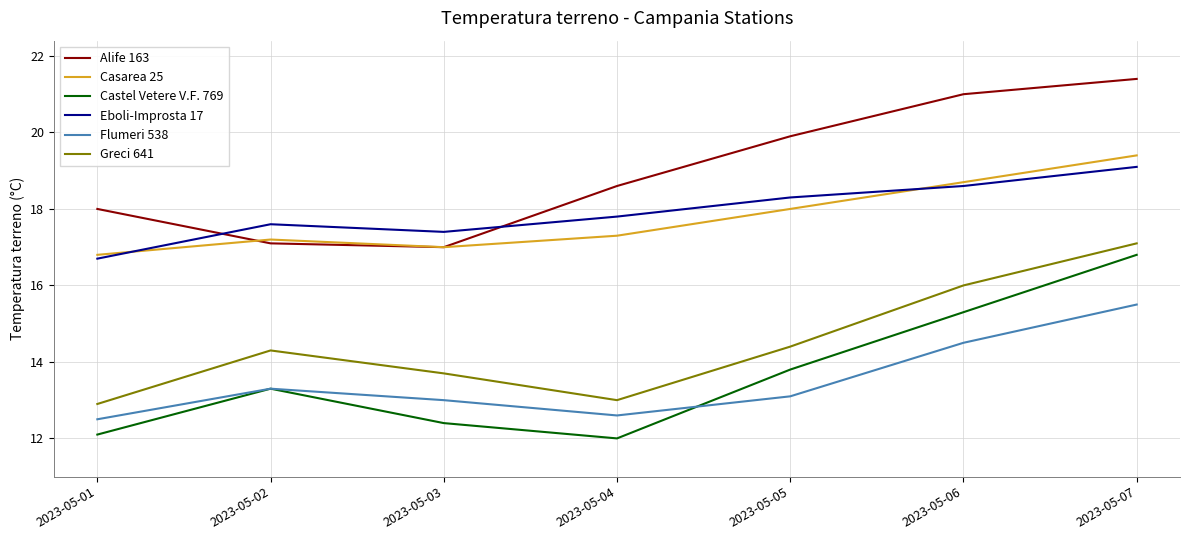

Reading left to right, transcribe all the data shown in this chart.

Alife 163: 2023-05-01=18.0	2023-05-02=17.1	2023-05-03=17.0	2023-05-04=18.6	2023-05-05=19.9	2023-05-06=21.0	2023-05-07=21.4
Casarea 25: 2023-05-01=16.8	2023-05-02=17.2	2023-05-03=17.0	2023-05-04=17.3	2023-05-05=18.0	2023-05-06=18.7	2023-05-07=19.4
Castel Vetere V.F. 769: 2023-05-01=12.1	2023-05-02=13.3	2023-05-03=12.4	2023-05-04=12.0	2023-05-05=13.8	2023-05-06=15.3	2023-05-07=16.8
Eboli-Improsta 17: 2023-05-01=16.7	2023-05-02=17.6	2023-05-03=17.4	2023-05-04=17.8	2023-05-05=18.3	2023-05-06=18.6	2023-05-07=19.1
Flumeri 538: 2023-05-01=12.5	2023-05-02=13.3	2023-05-03=13.0	2023-05-04=12.6	2023-05-05=13.1	2023-05-06=14.5	2023-05-07=15.5
Greci 641: 2023-05-01=12.9	2023-05-02=14.3	2023-05-03=13.7	2023-05-04=13.0	2023-05-05=14.4	2023-05-06=16.0	2023-05-07=17.1